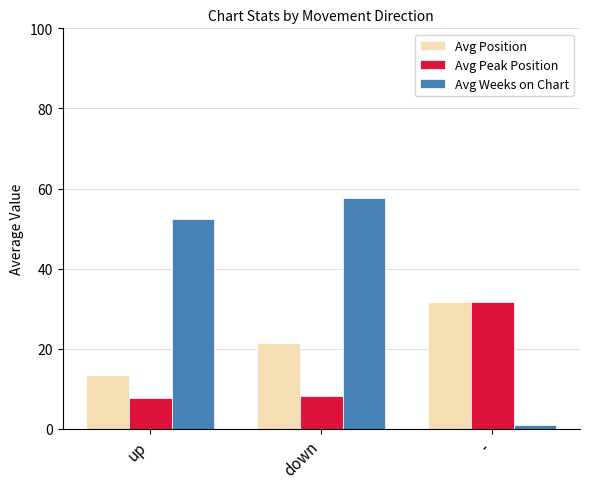

What is the maximum value shown in the chart?

57.7